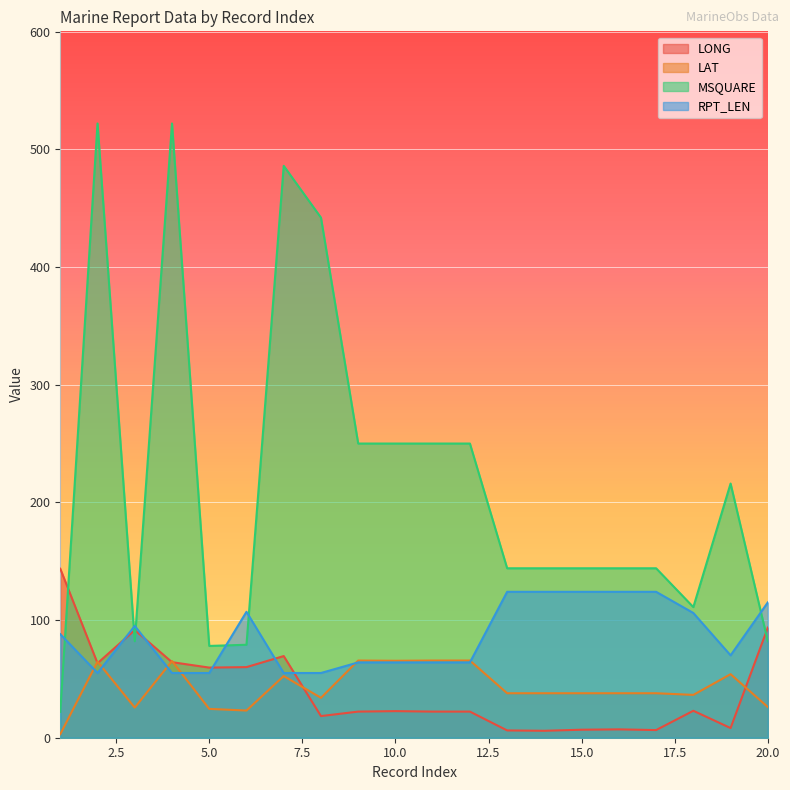

What is the sum of all LONG values?

816.4